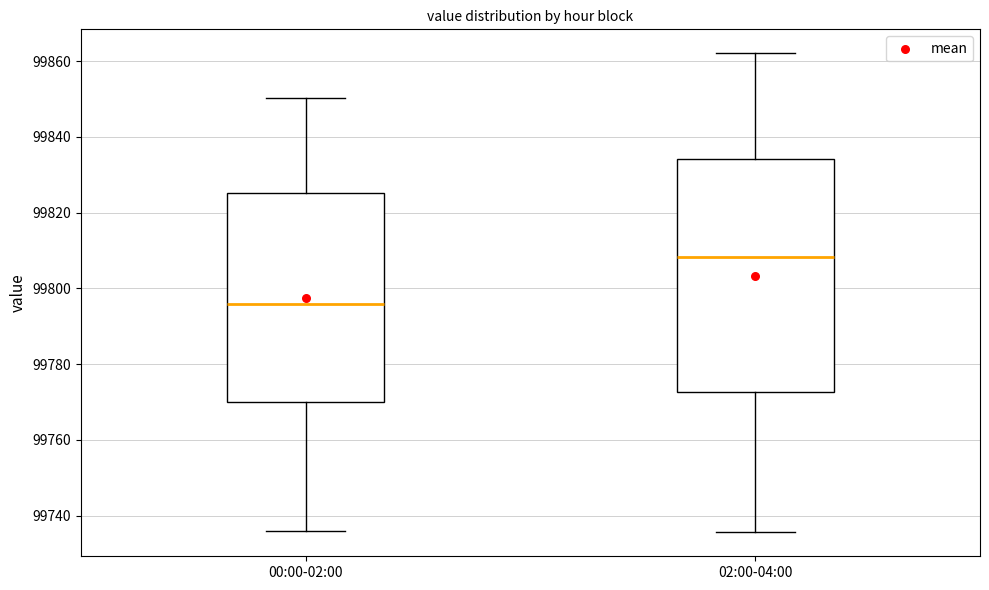

Comparing the boxes themselves (not the whiskers), which one is the tallest?

02:00-04:00